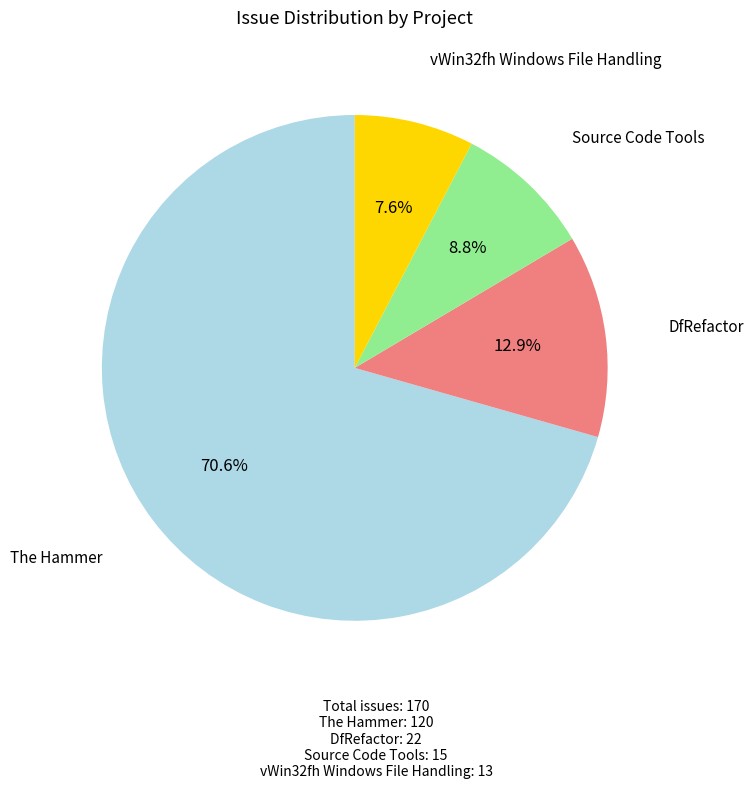

Is there a majority slice in this chart?

Yes